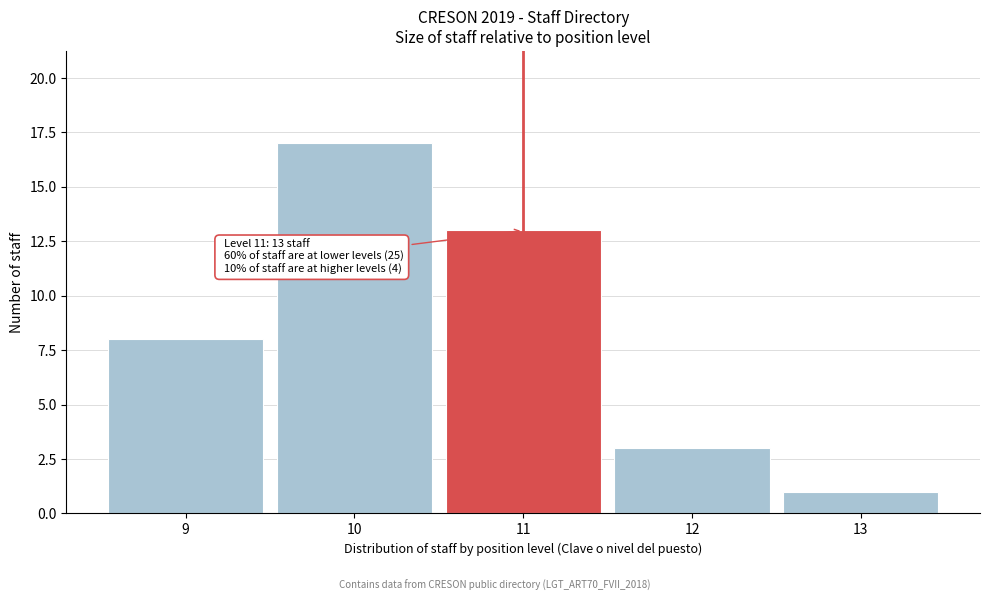

Which range on the x-axis has the tallest bar?

9.5 to 10.5